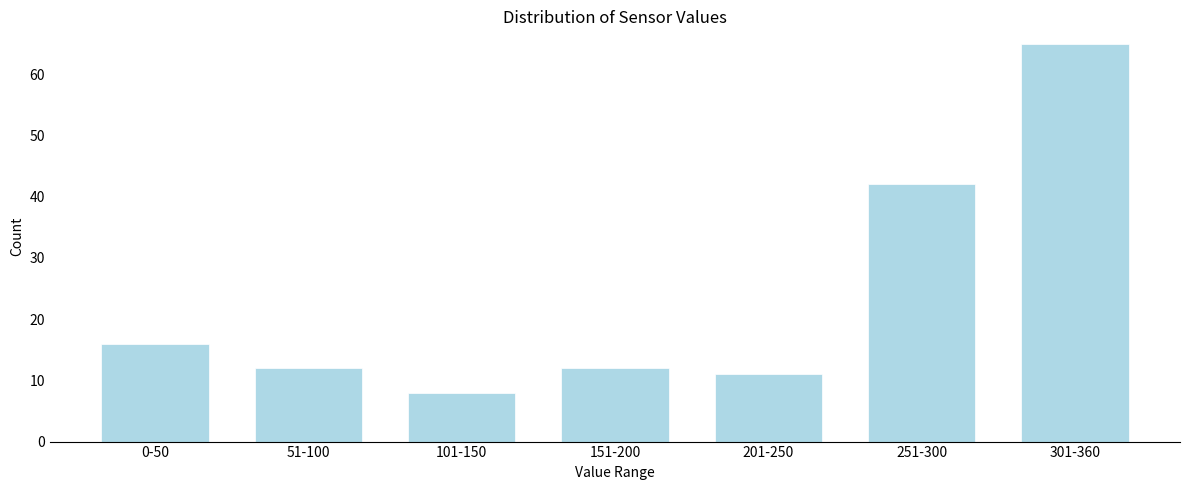

Reading right to left, extract all data points from this chart.

301-360=65	251-300=42	201-250=11	151-200=12	101-150=8	51-100=12	0-50=16